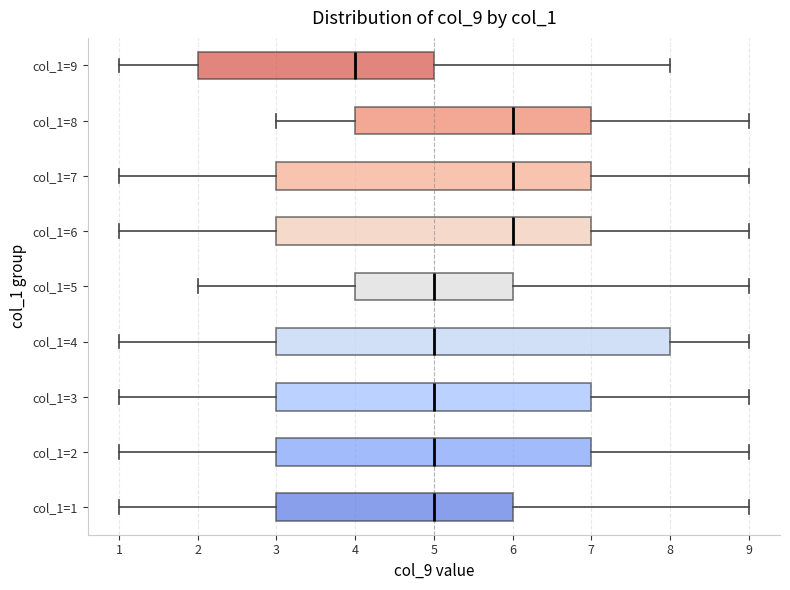

Where does the right whisker of the box for col_1=3 end on the x-axis? The values are not printed on the chart, so give them approximately, as read against the axis.

9